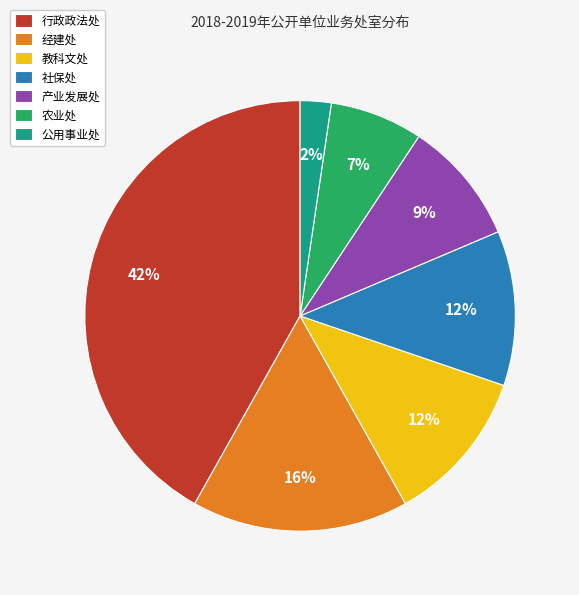

To the nearest percent, what percentage of the pie is 农业处?

7%